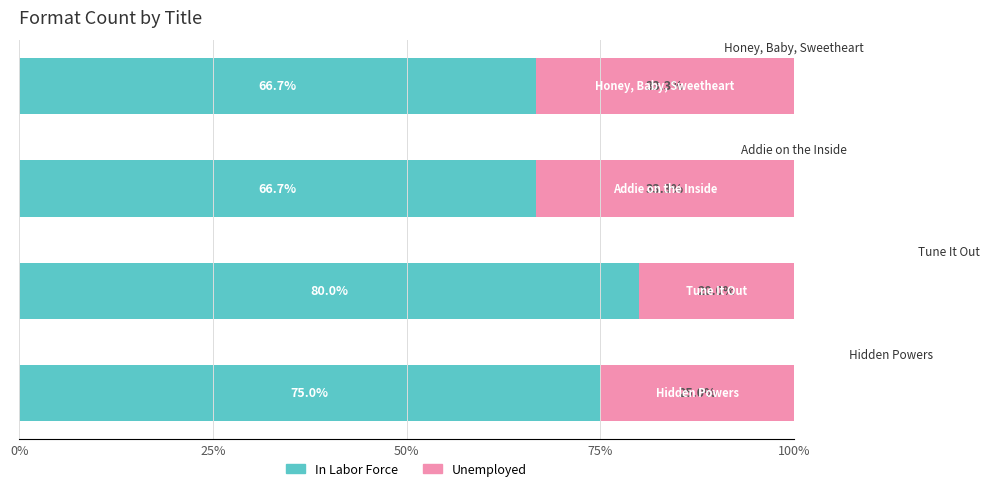

What is the difference between the maximum and minimum values in the In Labor Force series?

13.3